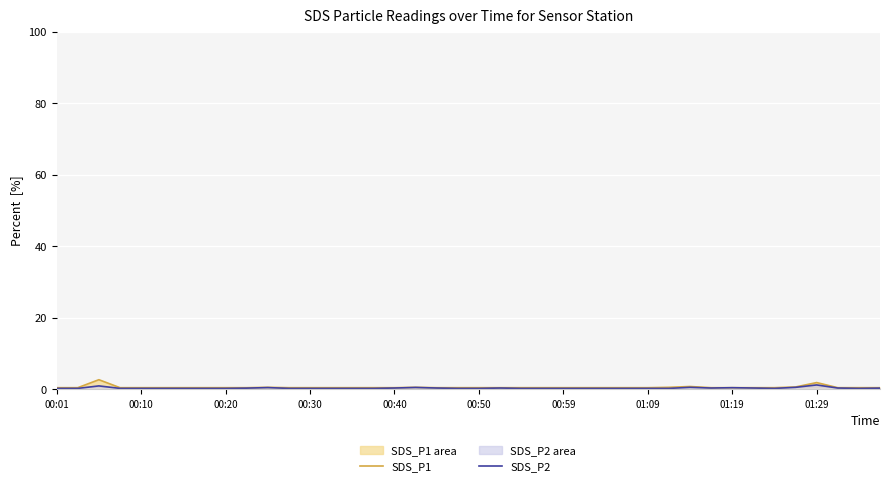

How many lines are shown in the chart?

2